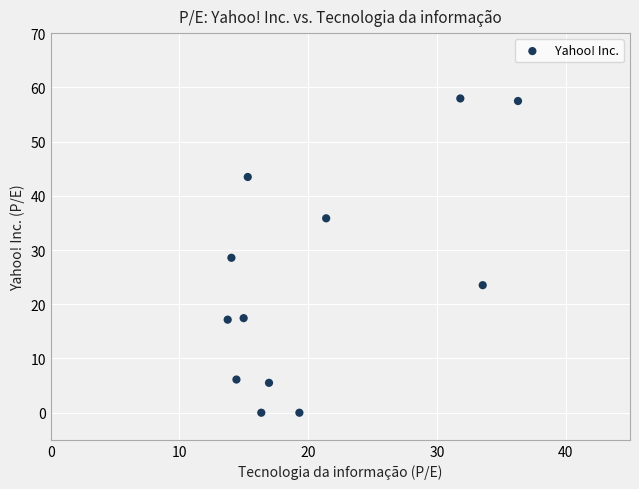

What is the range of X values (max minus min)?

22.5